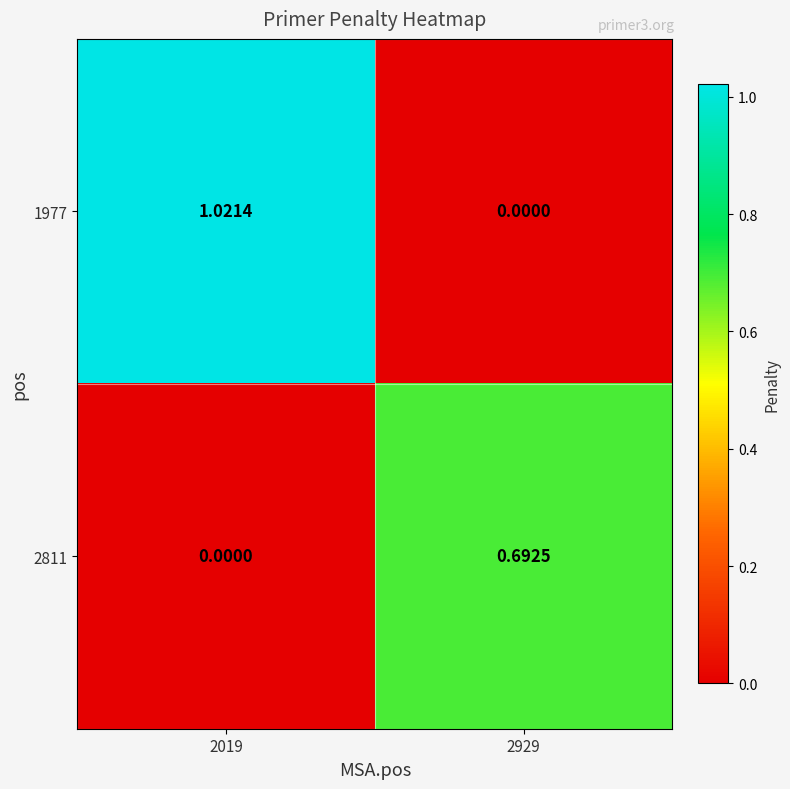

Rank the series by their maximum value, from lowest to highest.

2811, 1977